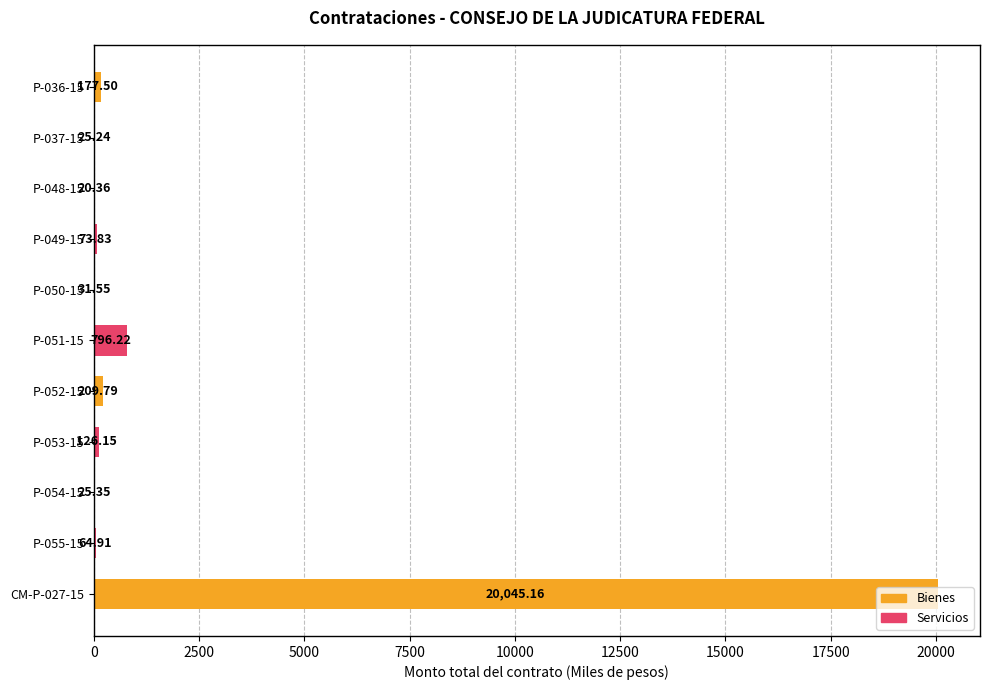

What is the sum of the values at P-050-15 and P-036-15?

209.1